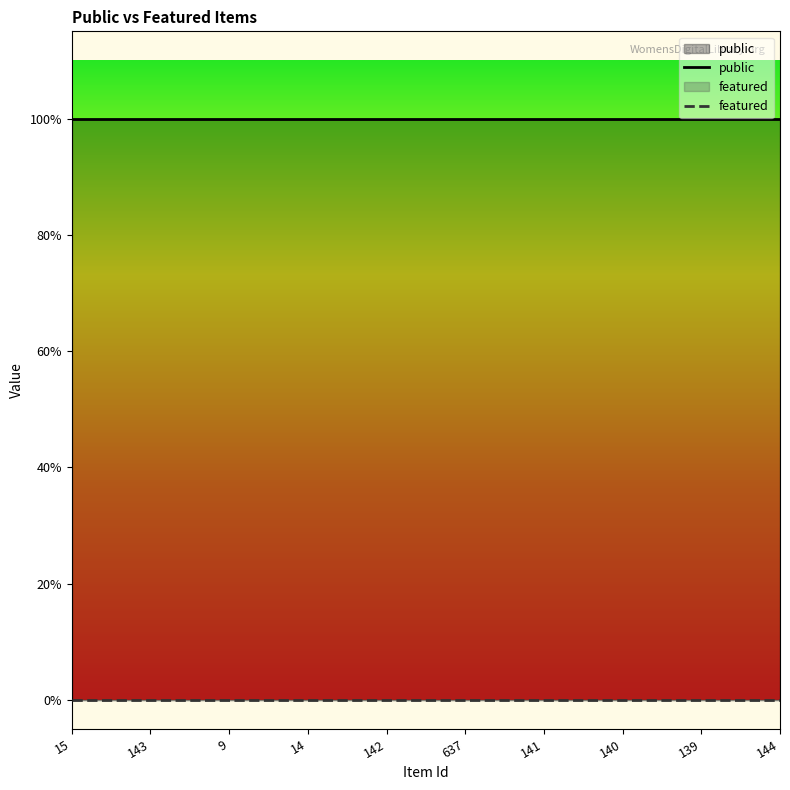

How many data points does each series have?

10